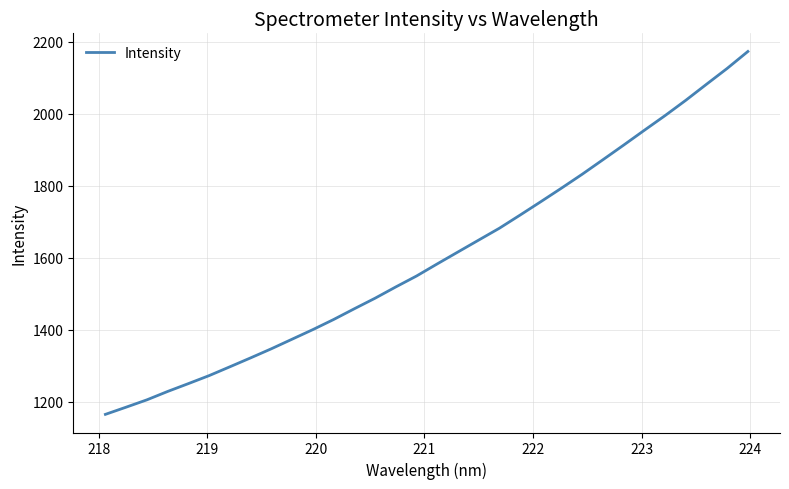

Does the chart have visible grid lines?

Yes